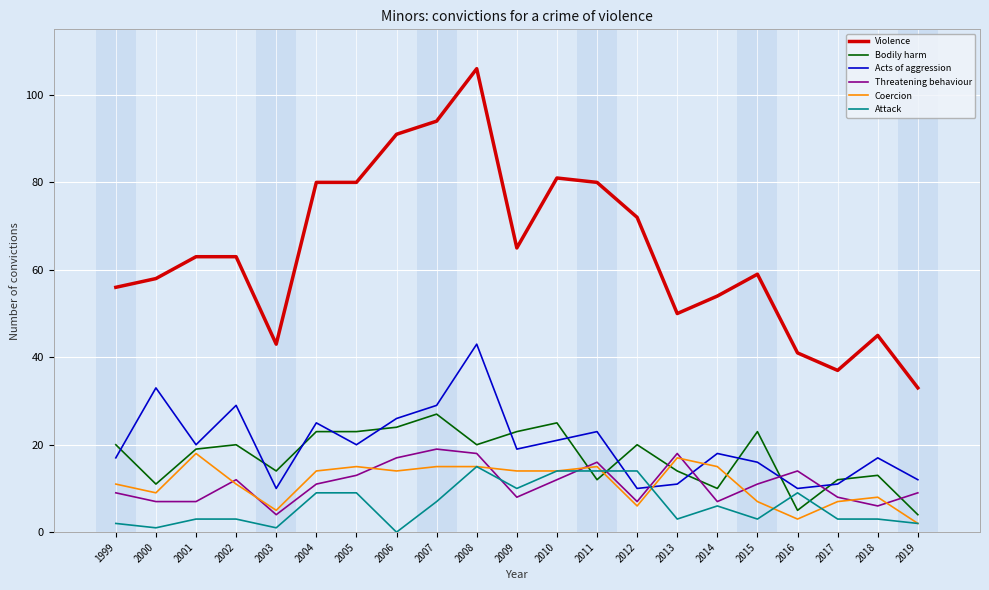

True or false: Coercion has a value of 3 at 2011.

False